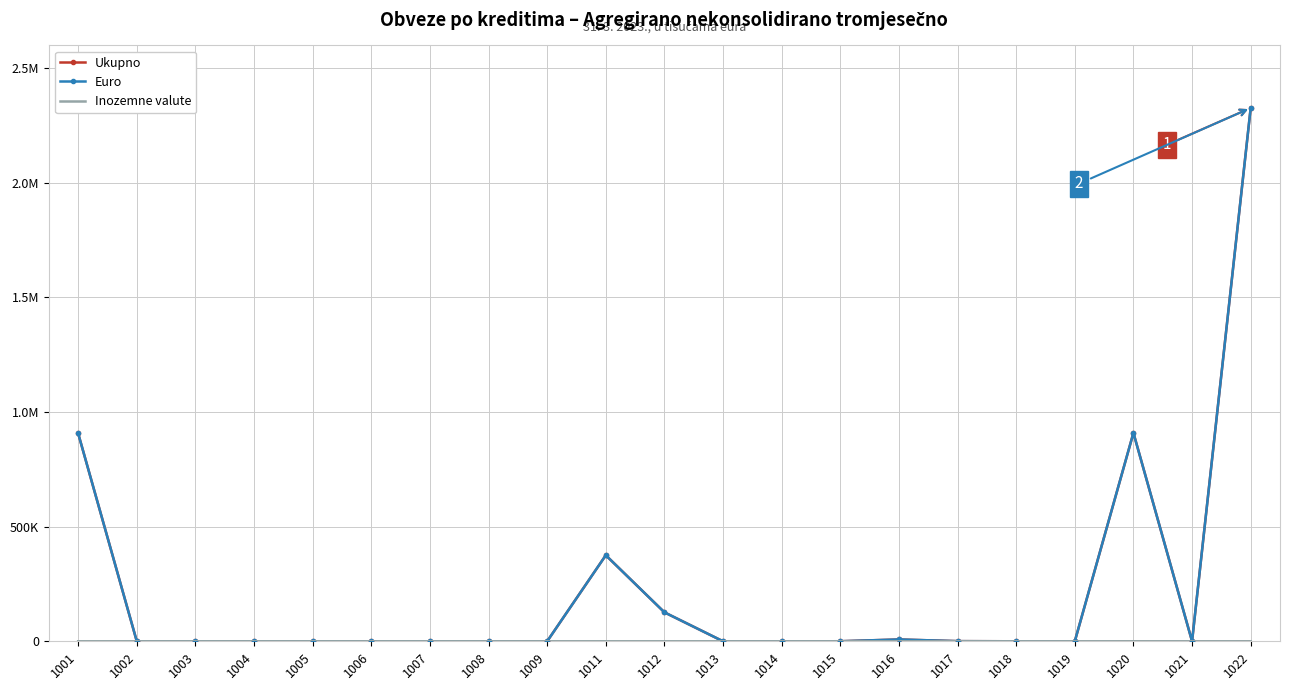

Is it true that Inozemne valute equals -29 at 1013?

False